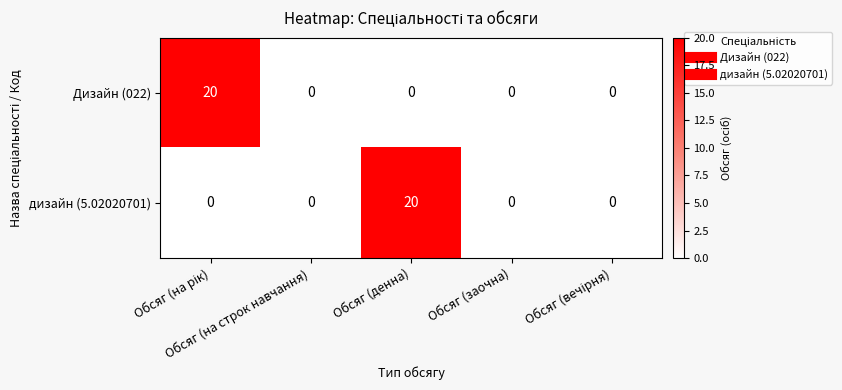

What is the sum of all дизайн (5.02020701) values?

20